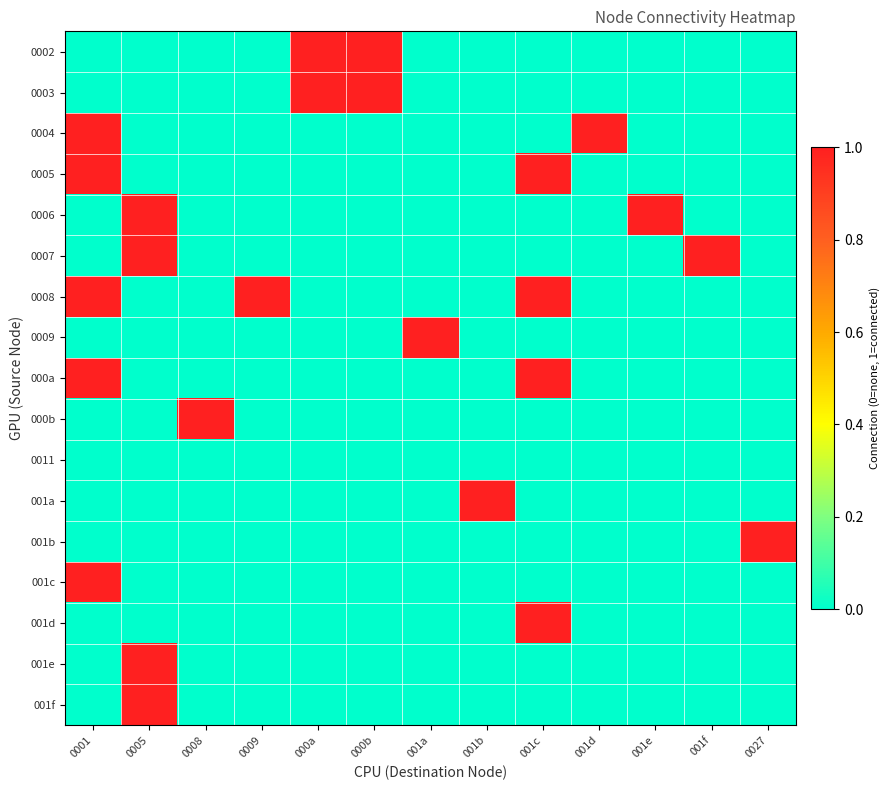

What is the greatest value displayed?

1